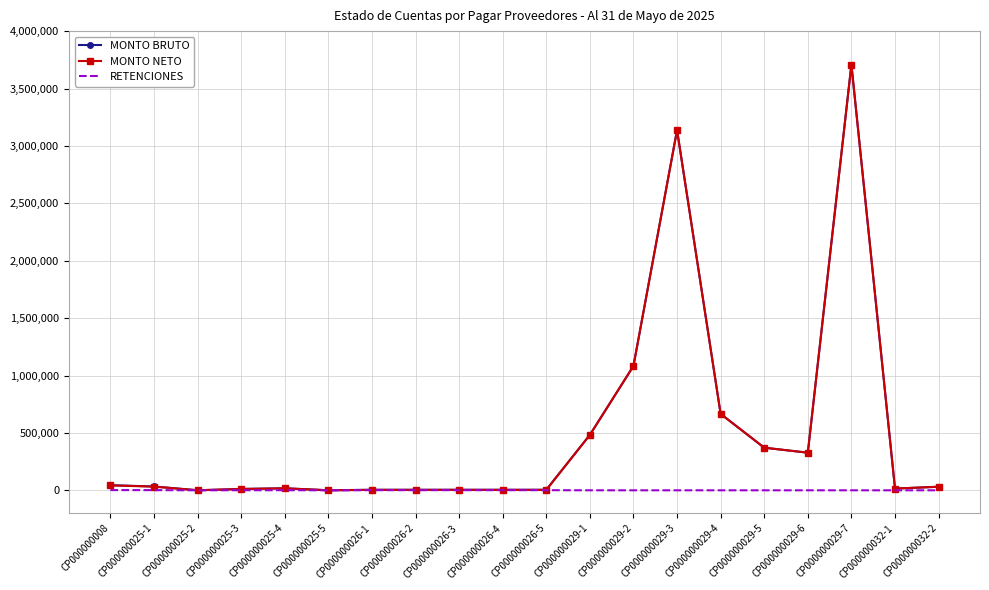

What is the spread (max minus min) of values at CP000000029-3?

3137890.9